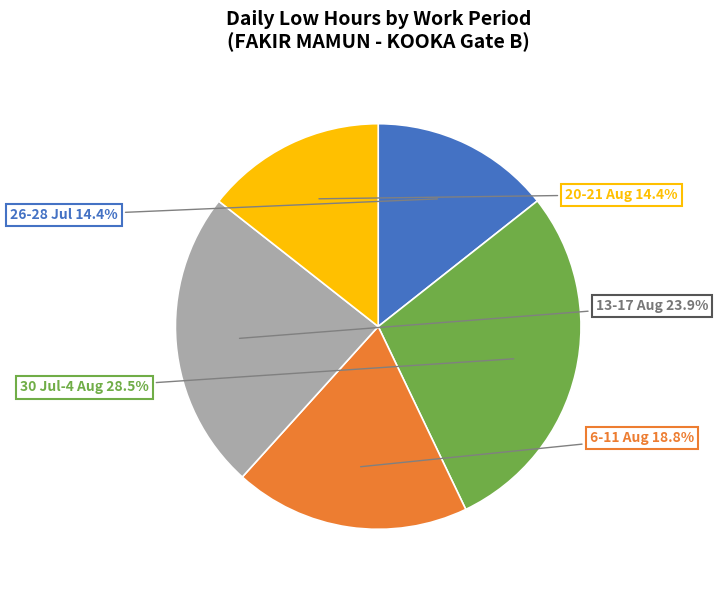

Which has a higher value, 30 Jul-4 Aug or 6-11 Aug?

30 Jul-4 Aug